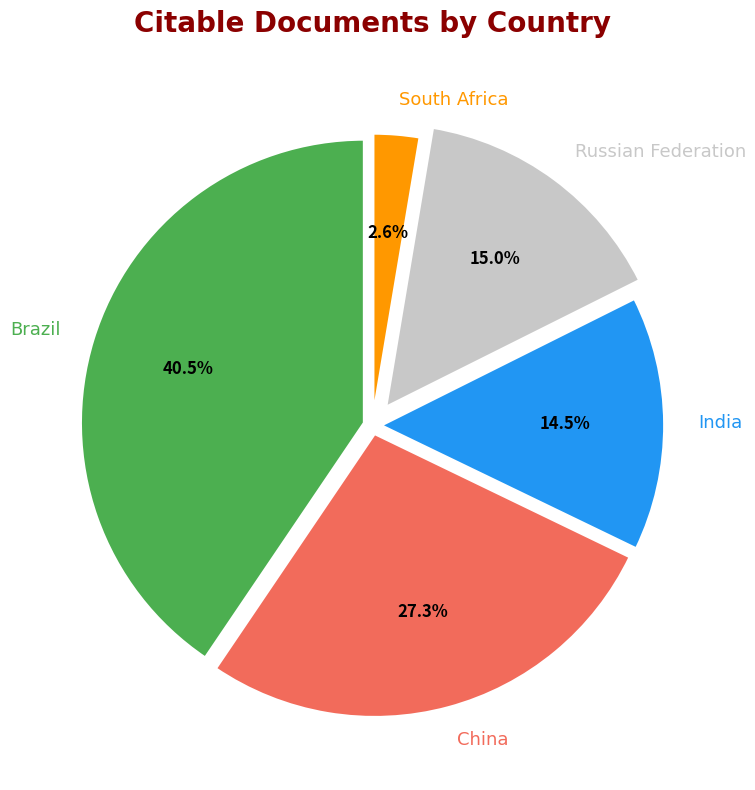

How many slices are in this pie chart?

5